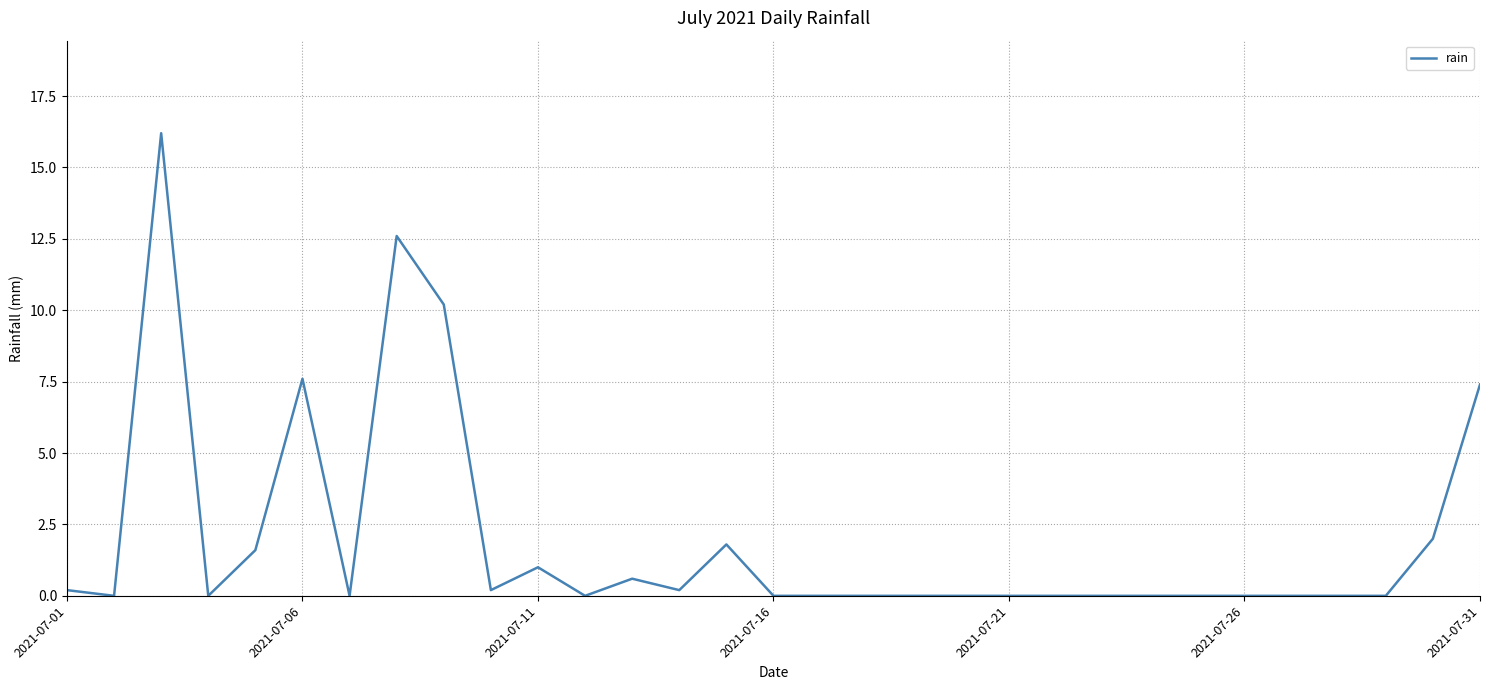

What is the greatest value displayed?

16.2